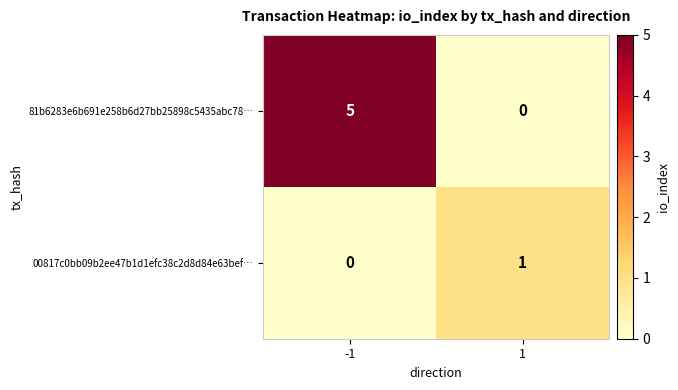

At -1, list the series in order from smallest to largest.

00817c0bb09b2ee47b1d1efc38c2d8d84e63bef…, 81b6283e6b691e258b6d27bb25898c5435abc78…